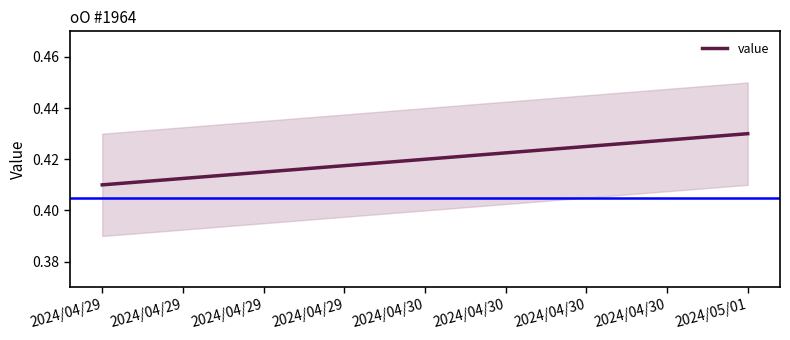

Where is value nearest to the value 0?

2024/04/29